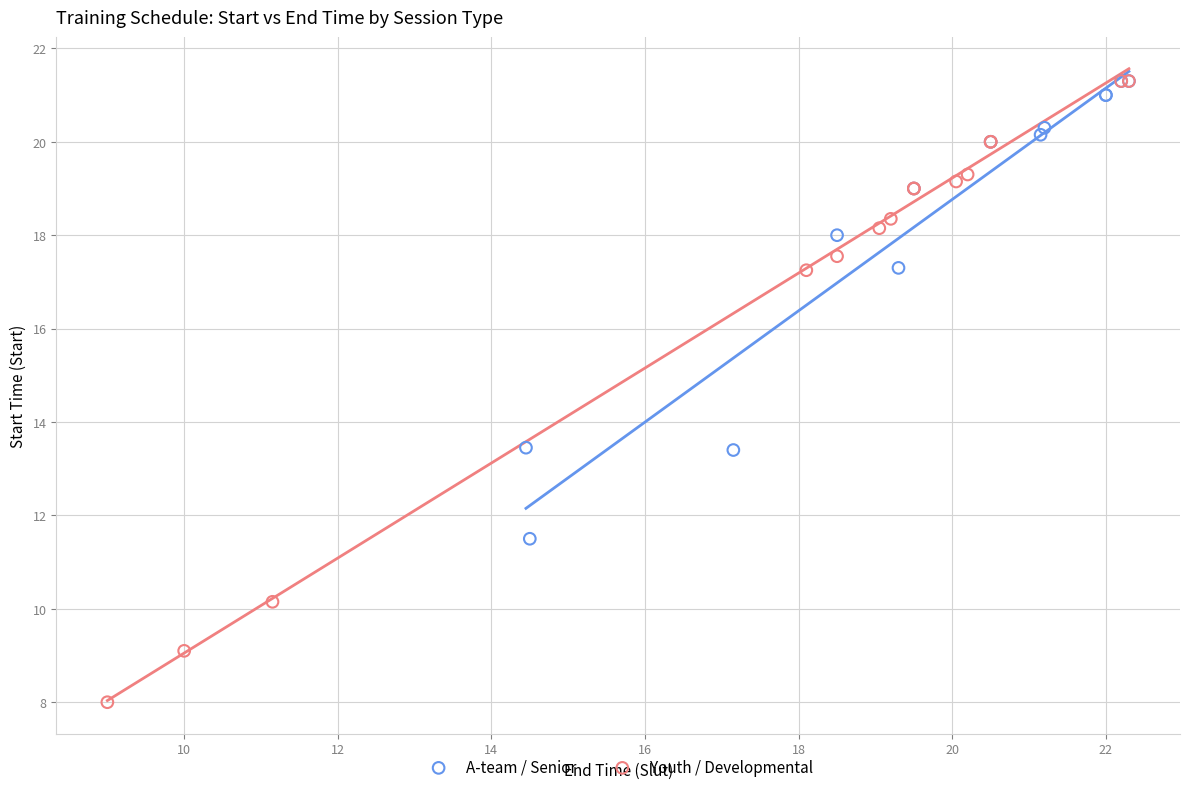

Which series has the largest Y range (max minus min)?

Youth / Developmental